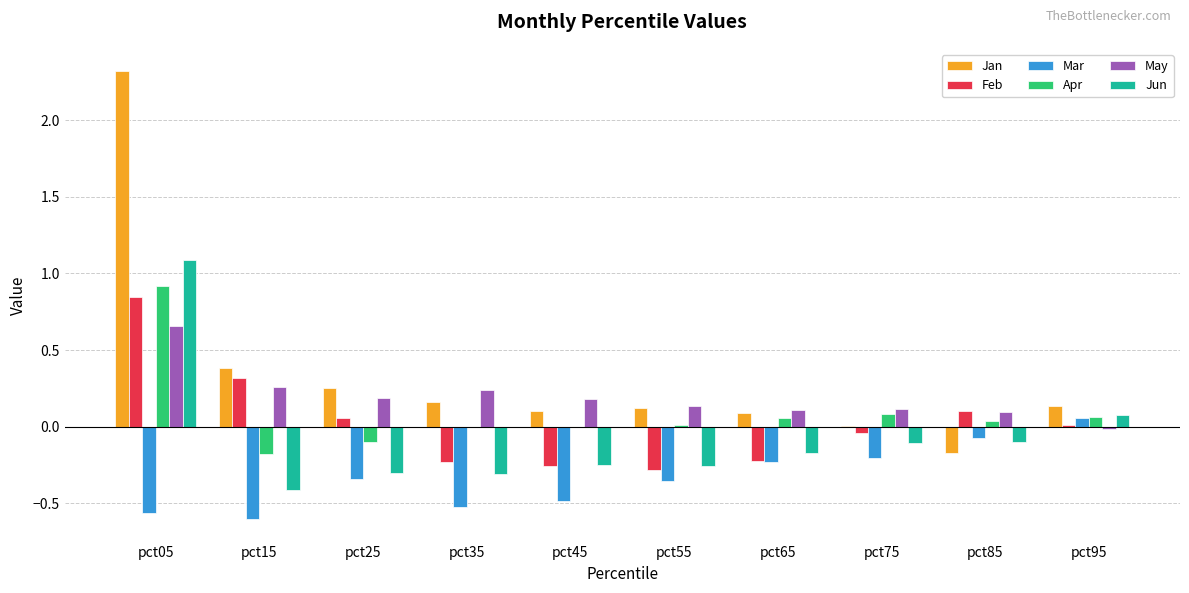

How many values in May are above zero?

9